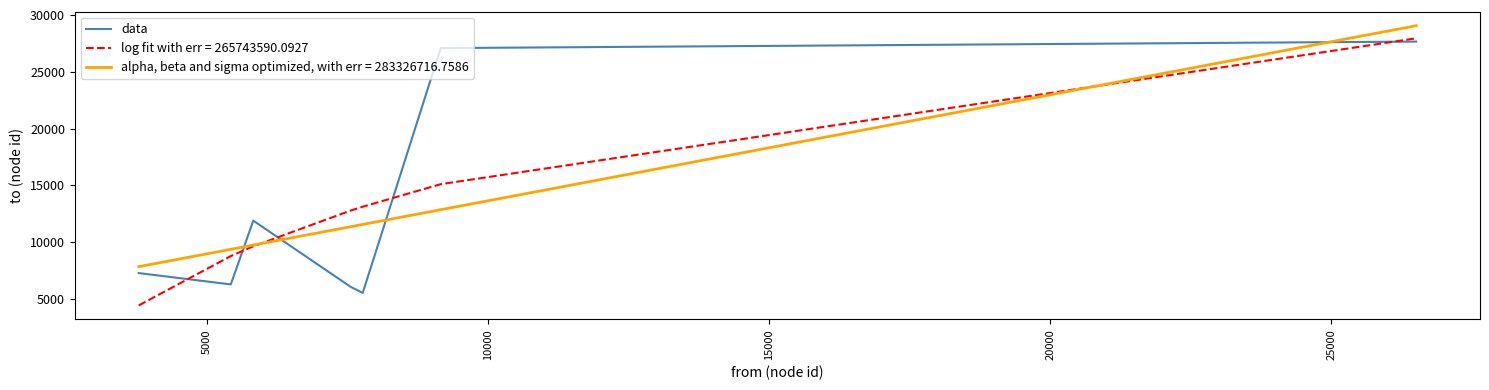

List the series in order of their peak value, lowest first.

data, log fit with err = 265743590.0927, alpha, beta and sigma optimized, with err = 283326716.7586